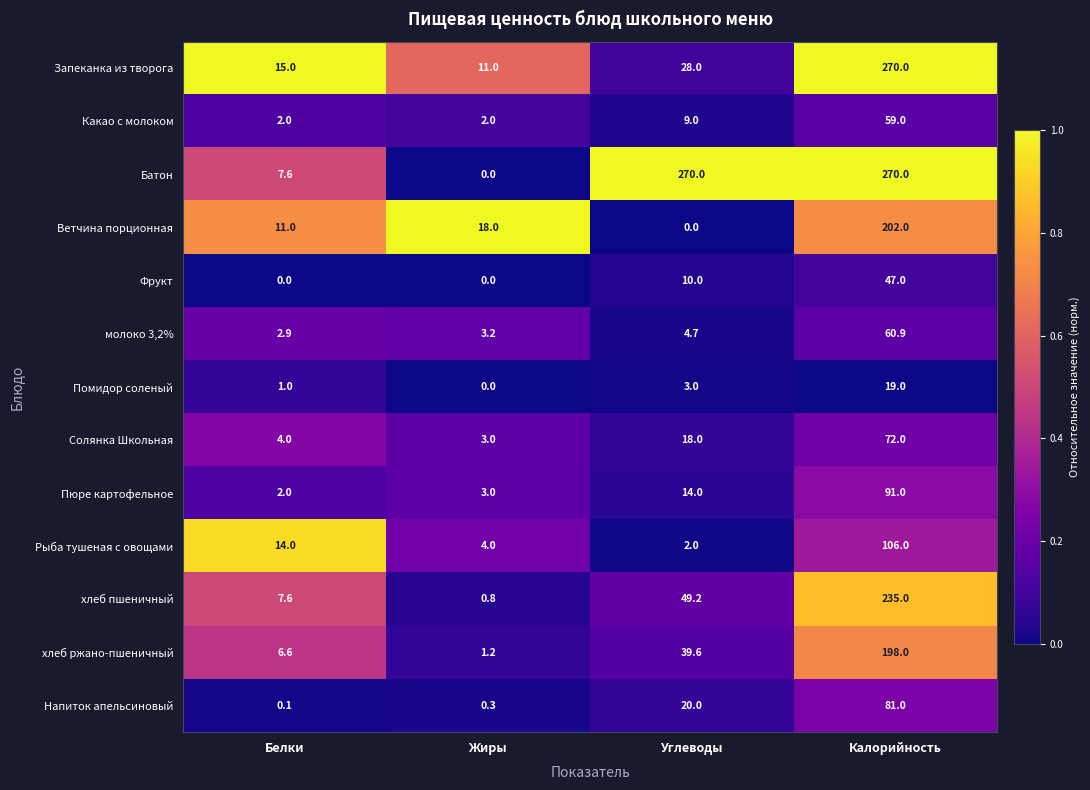

Which series has the widest spread of values?

Батон